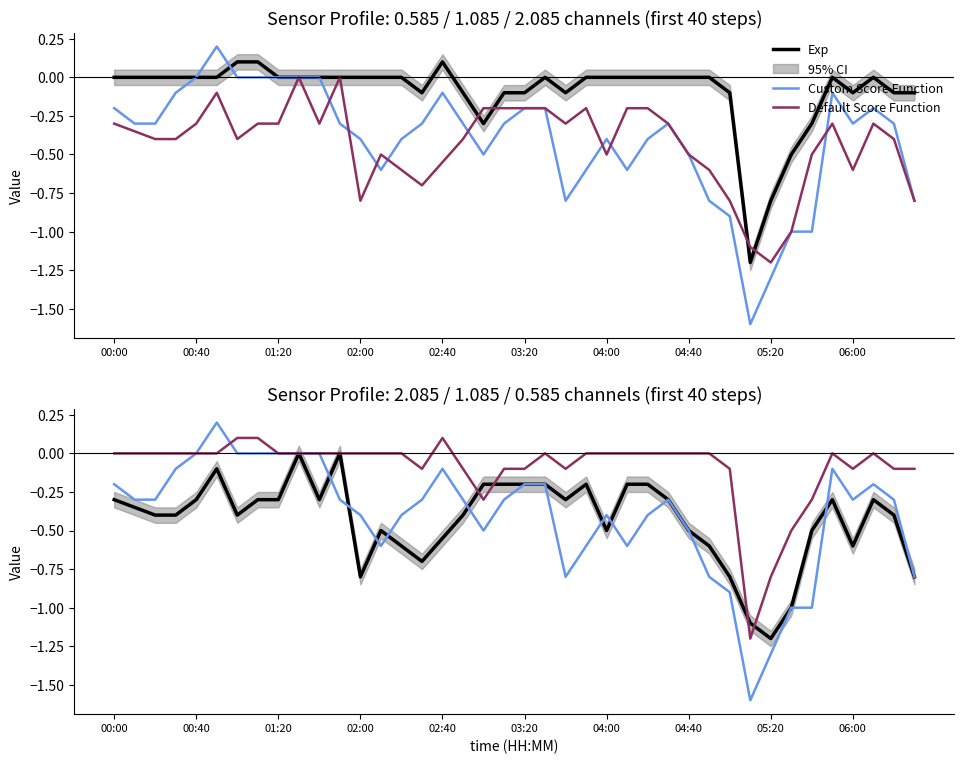

What is the difference between the highest and lowest values at 00:00?

0.3